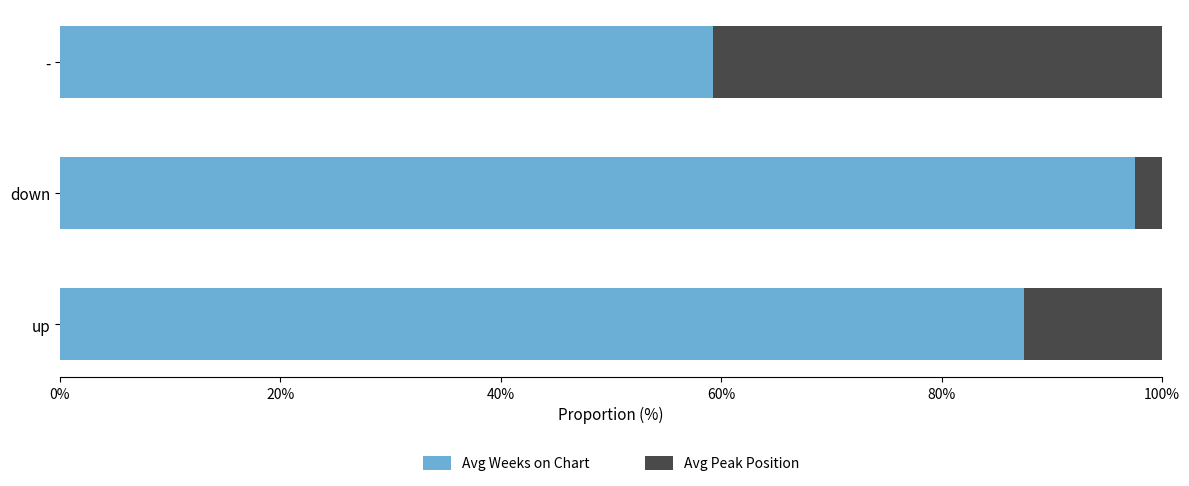

What is the total value across all series at -?

100.0